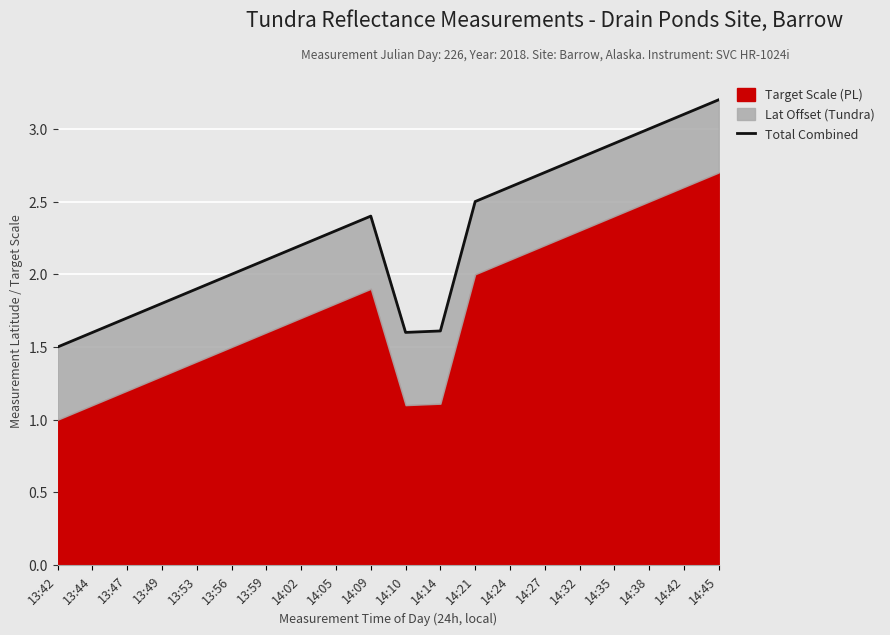

Rank the categories by value from lowest to highest.

13:42, 13:44, 14:10, 14:14, 13:47, 13:49, 13:53, 13:56, 13:59, 14:02, 14:05, 14:09, 14:21, 14:24, 14:27, 14:32, 14:35, 14:38, 14:42, 14:45